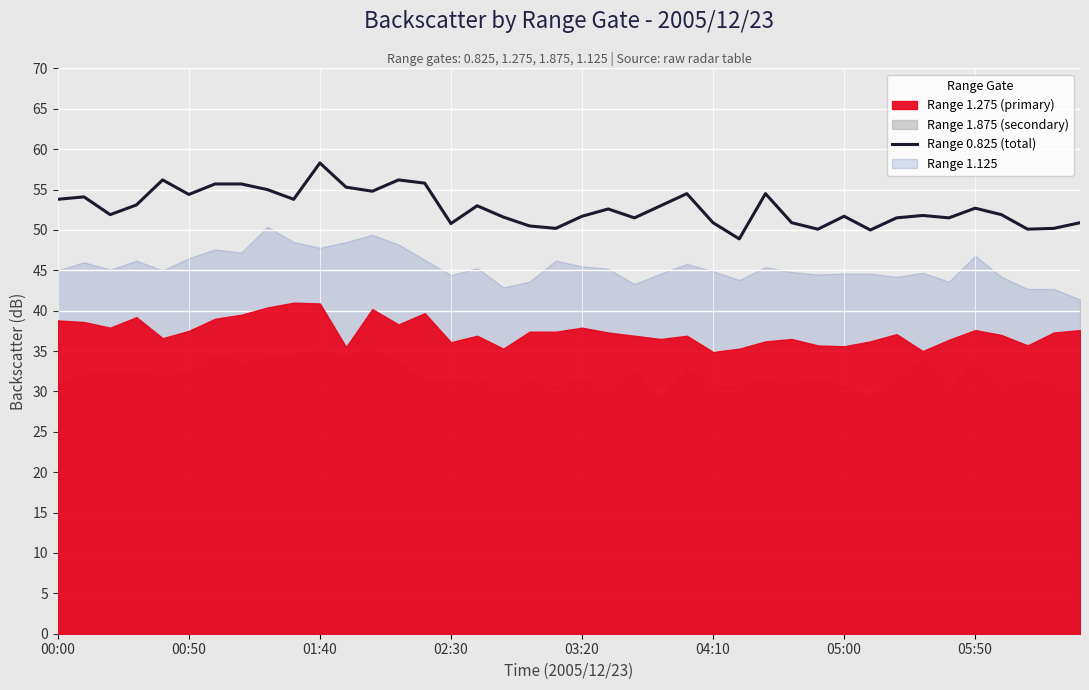

How many lines are shown in the chart?

1